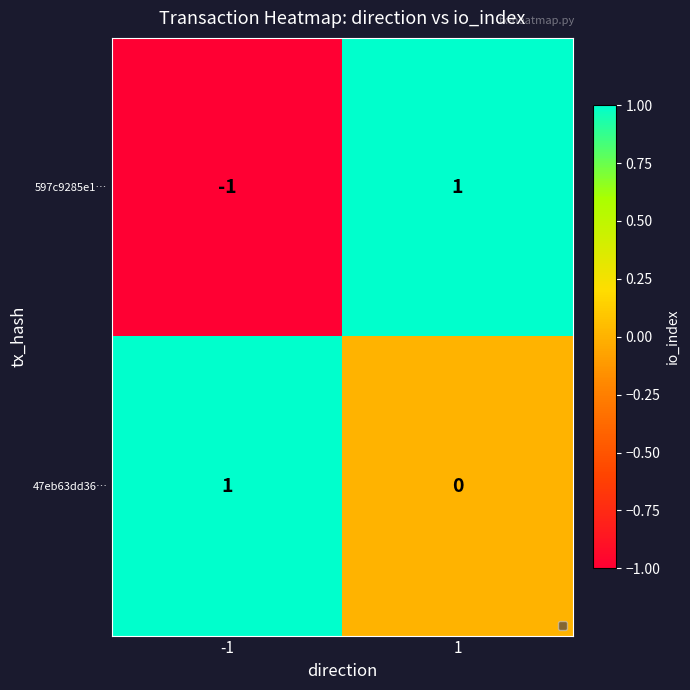

At 1, list the series in order from largest to smallest.

597c9285e1…, 47eb63dd36…